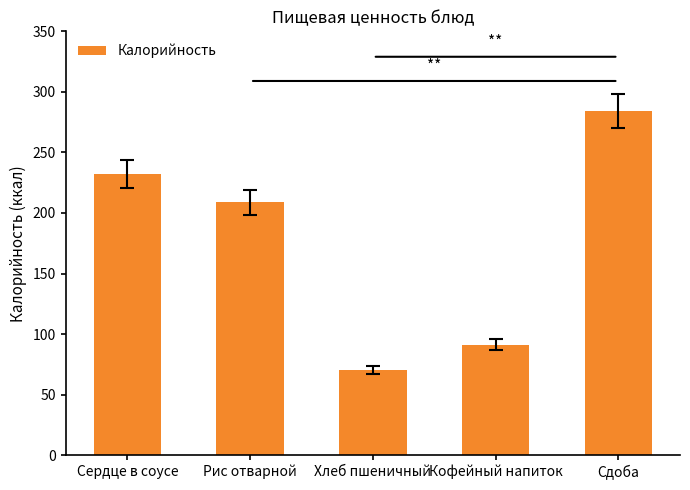

What is the minimum value shown in the chart?

70.3